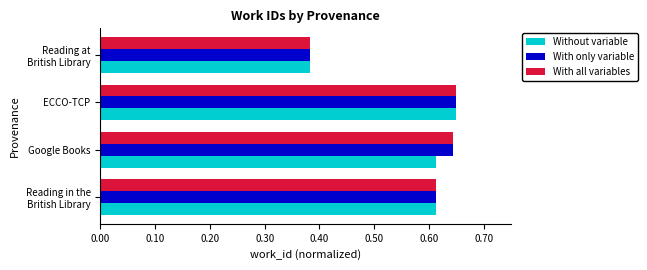

The value of With all variables at Google Books is 0.3. True or false?

False